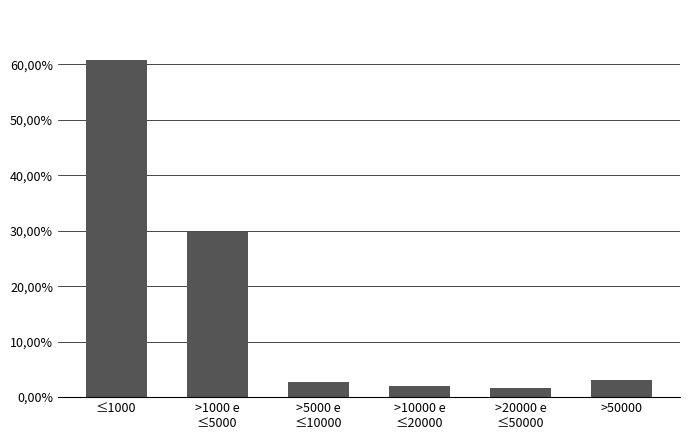

Are the bars horizontal?

No